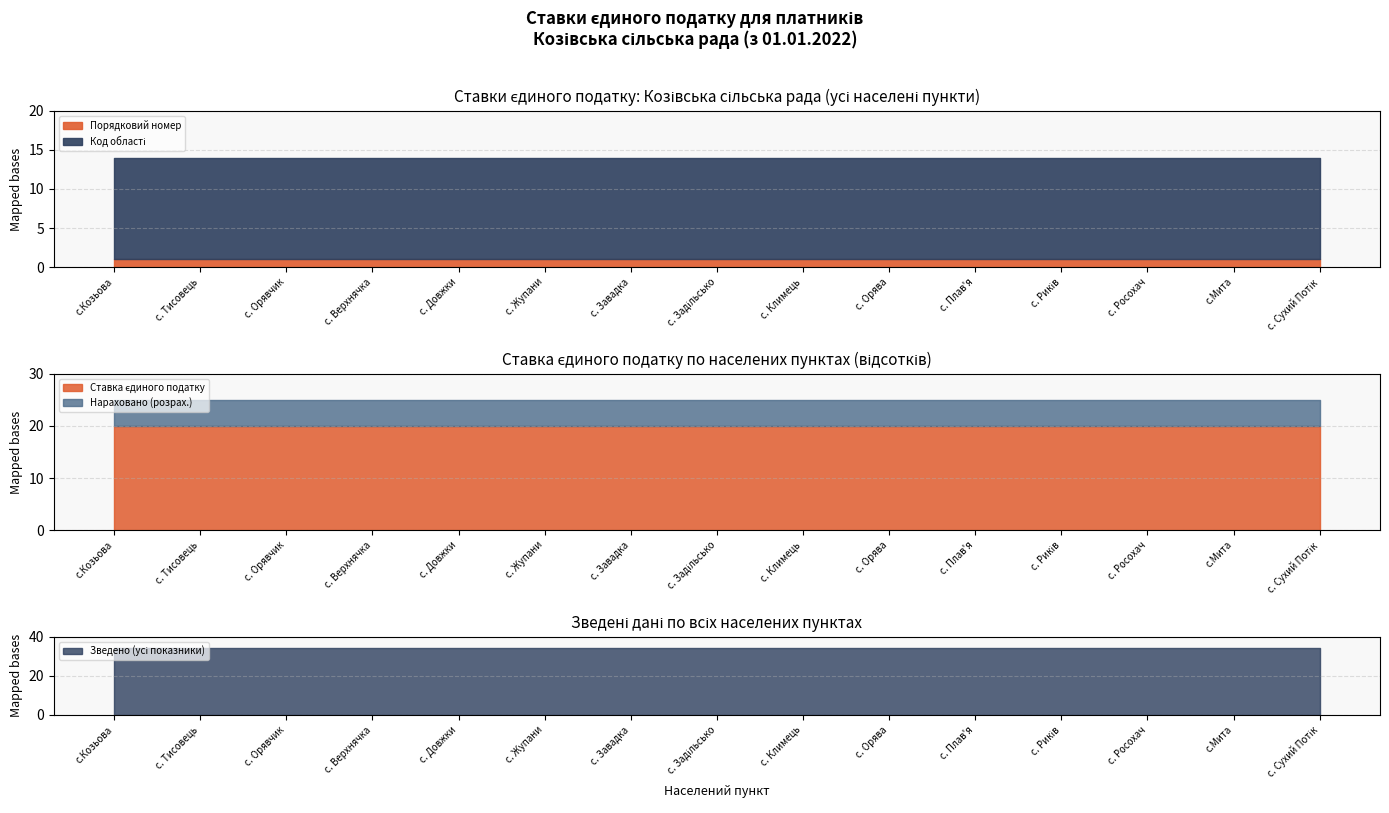

Rank the categories by Порядковий номер value from lowest to highest.

с.Козьова, с. Тисовець, с. Орявчик, с. Верхнячка, с. Довжки, с. Жупани, с. Завадка, с. Задільсько, с. Климець, с. Орява, с. Плав'я, с. Риків, с. Росохач, с.Мита, с. Сухий Потік